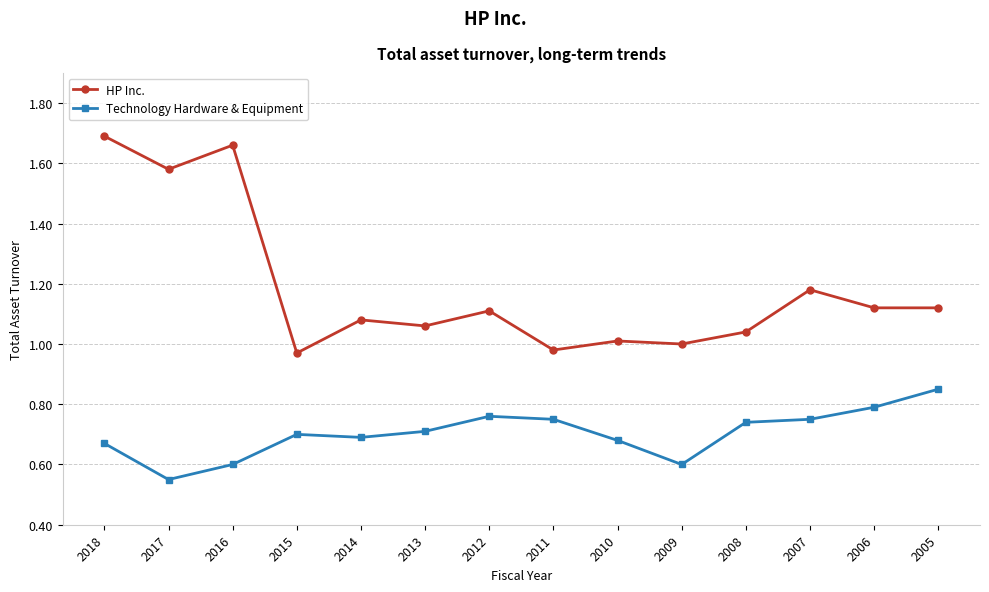

What is the sum of the Technology Hardware & Equipment values at 2013 and 2010?

1.4